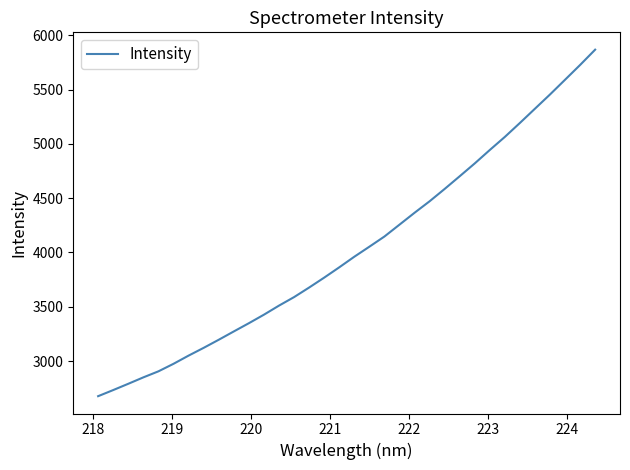

What is the minimum value shown in the chart?

2677.0